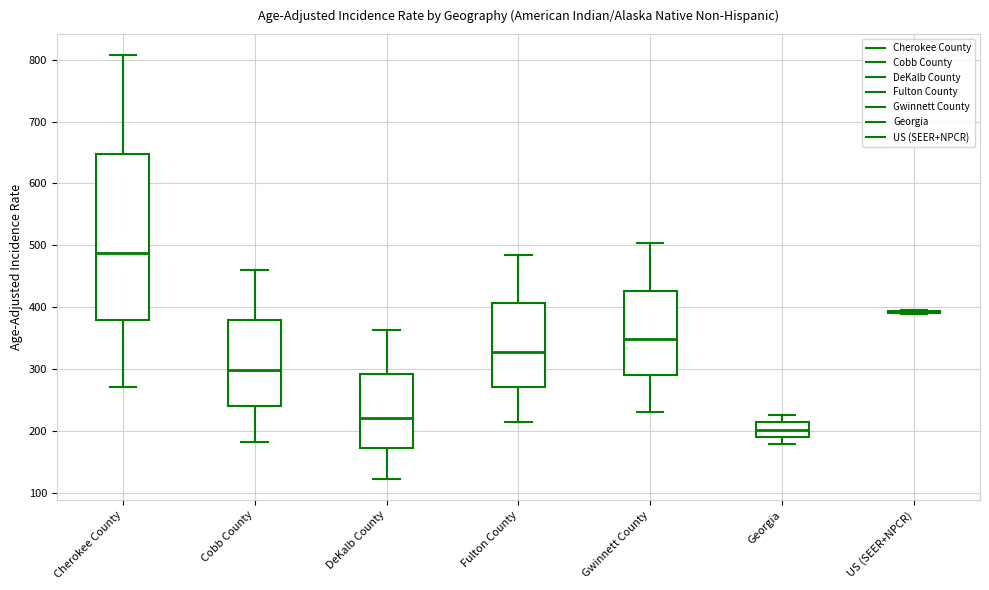

Where does the lower whisker of the box for Gwinnett County end on the y-axis? The values are not printed on the chart, so give them approximately, as read against the axis.

230